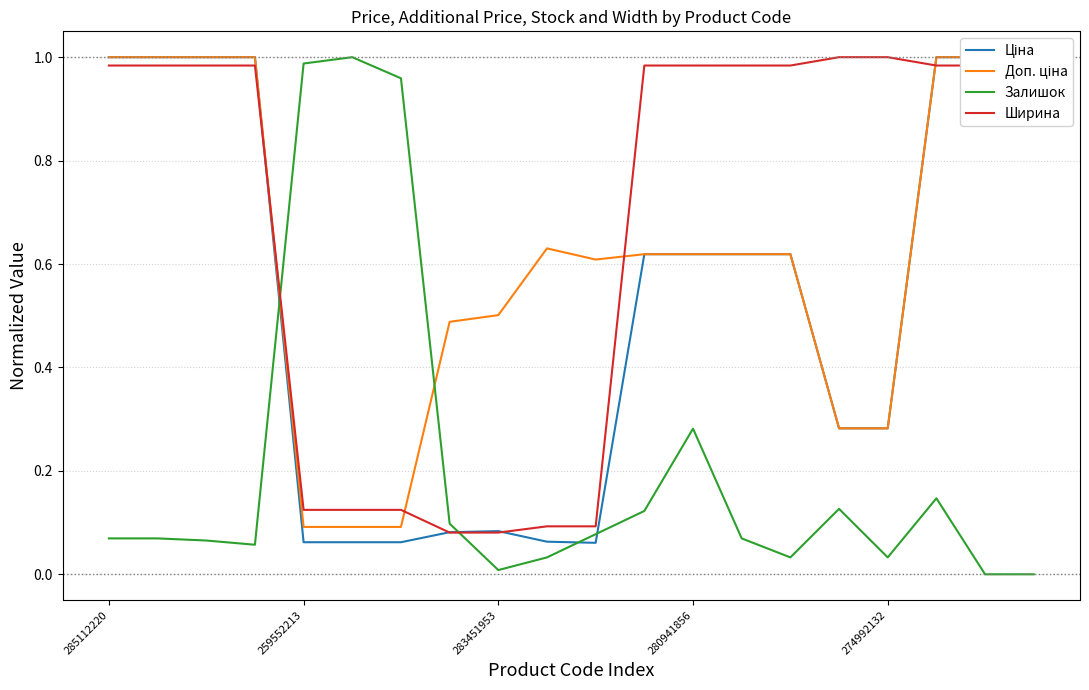

At which category does Доп. ціна reach its first local peak?

9